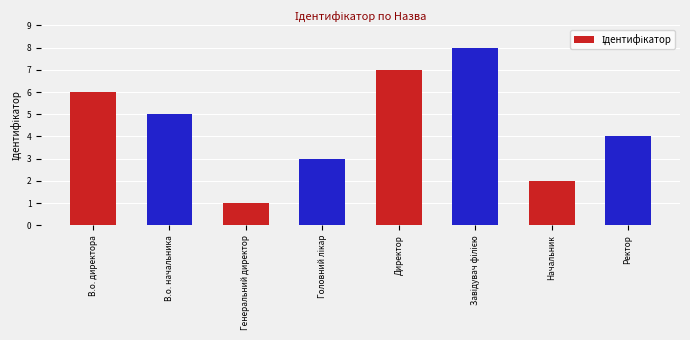

What is the difference between the second highest and second lowest values?

5